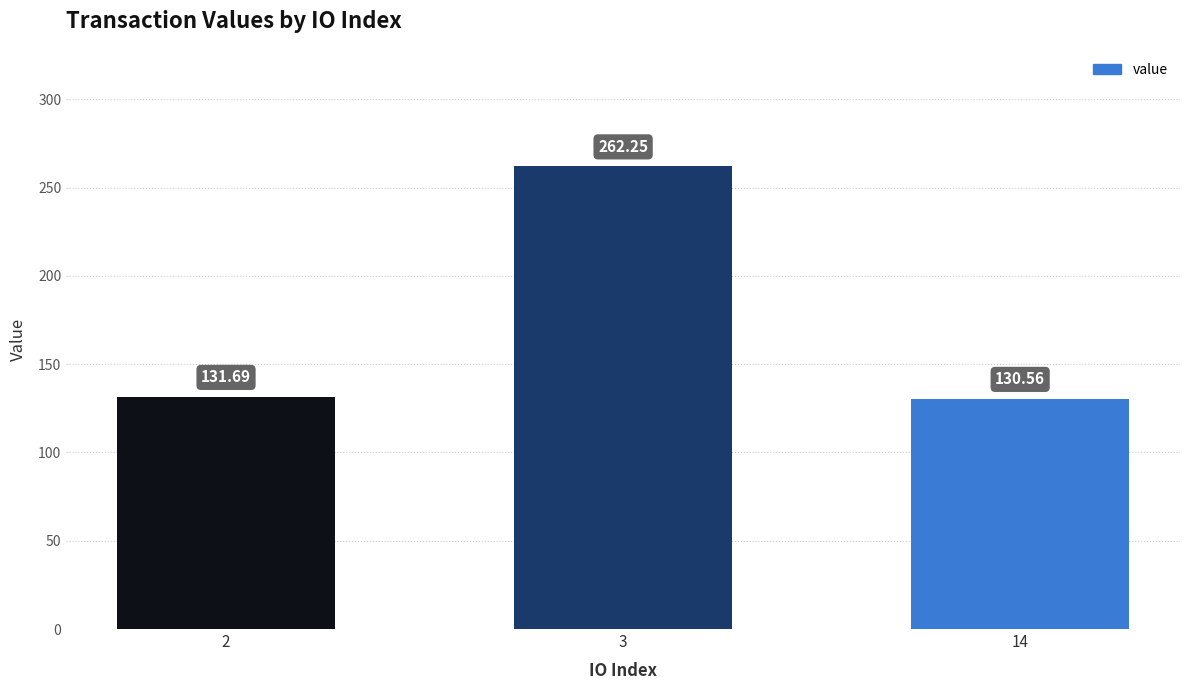

Which has a higher value, 2 or 14?

2